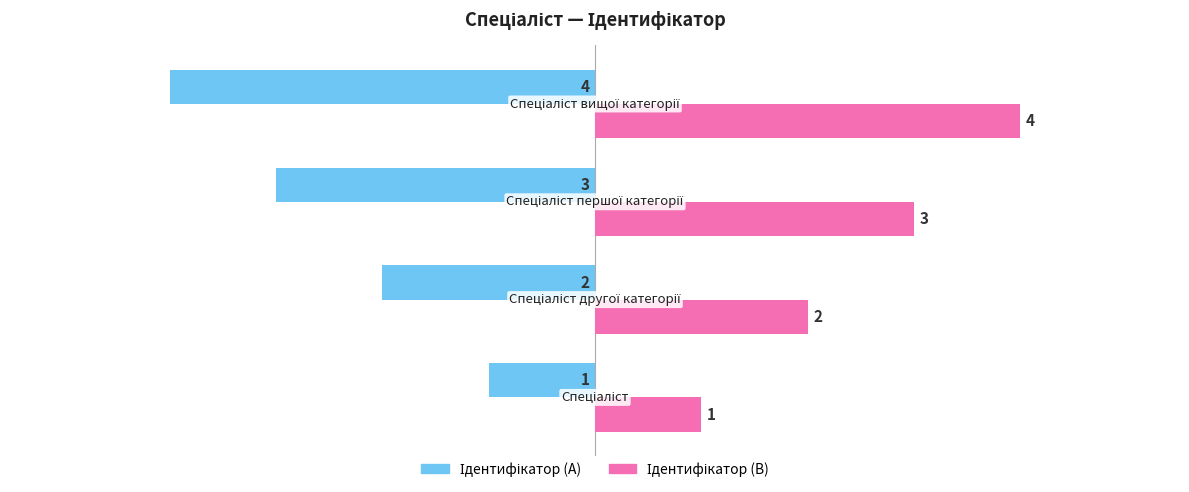

What is the maximum value shown in the chart?

4